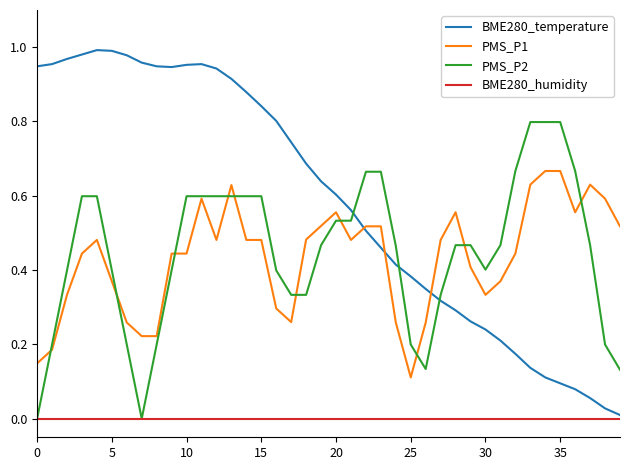

True or false: BME280_temperature has more than 0 points higher than both neighbors.

True